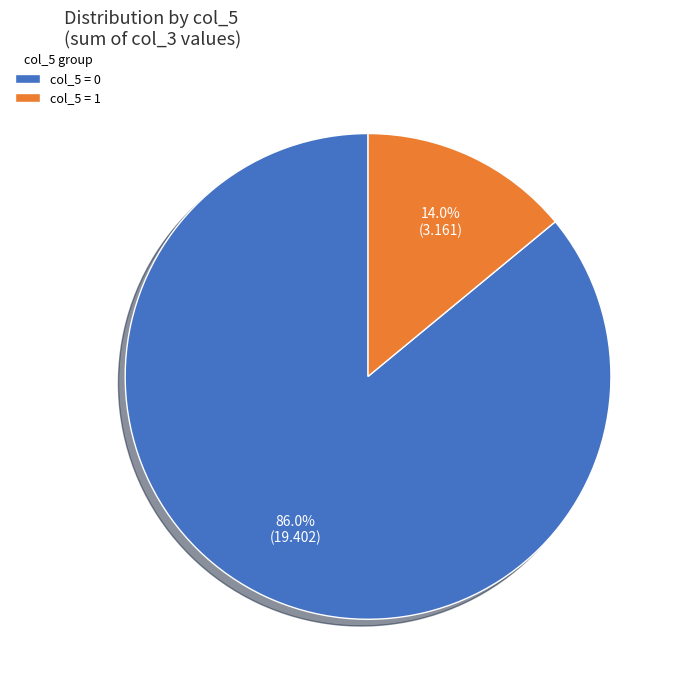

Which category has the biggest portion of the pie?

col_5 = 0